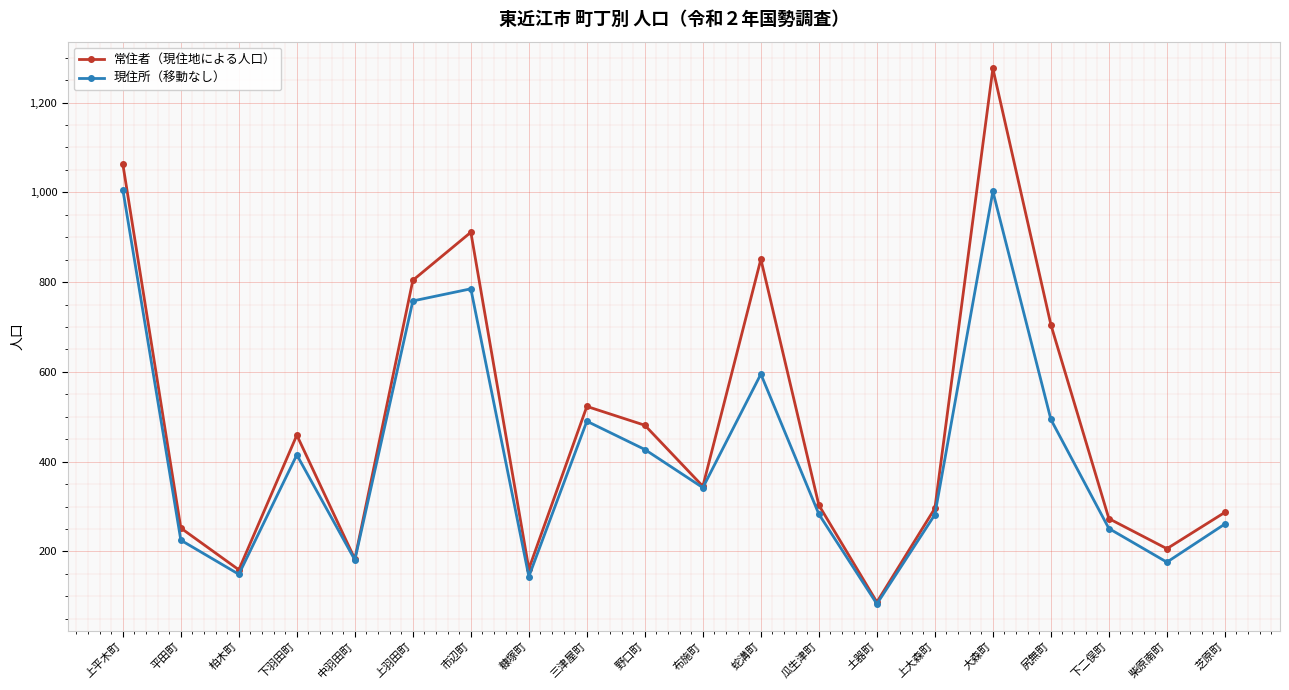

Rank the series by their maximum value, from lowest to highest.

現住所（移動なし）, 常住者（現住地による人口）